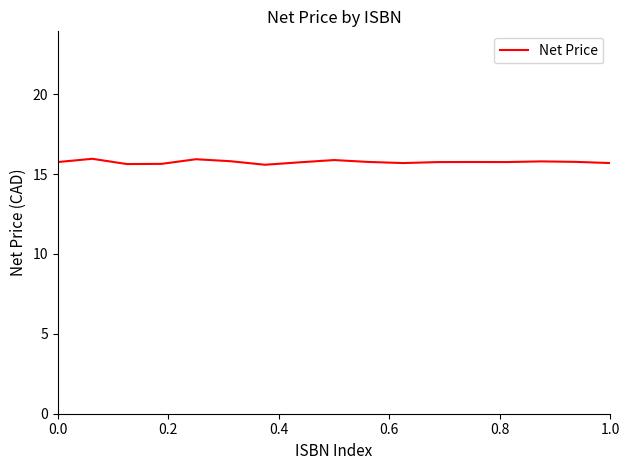

What is the minimum value shown in the chart?

15.6